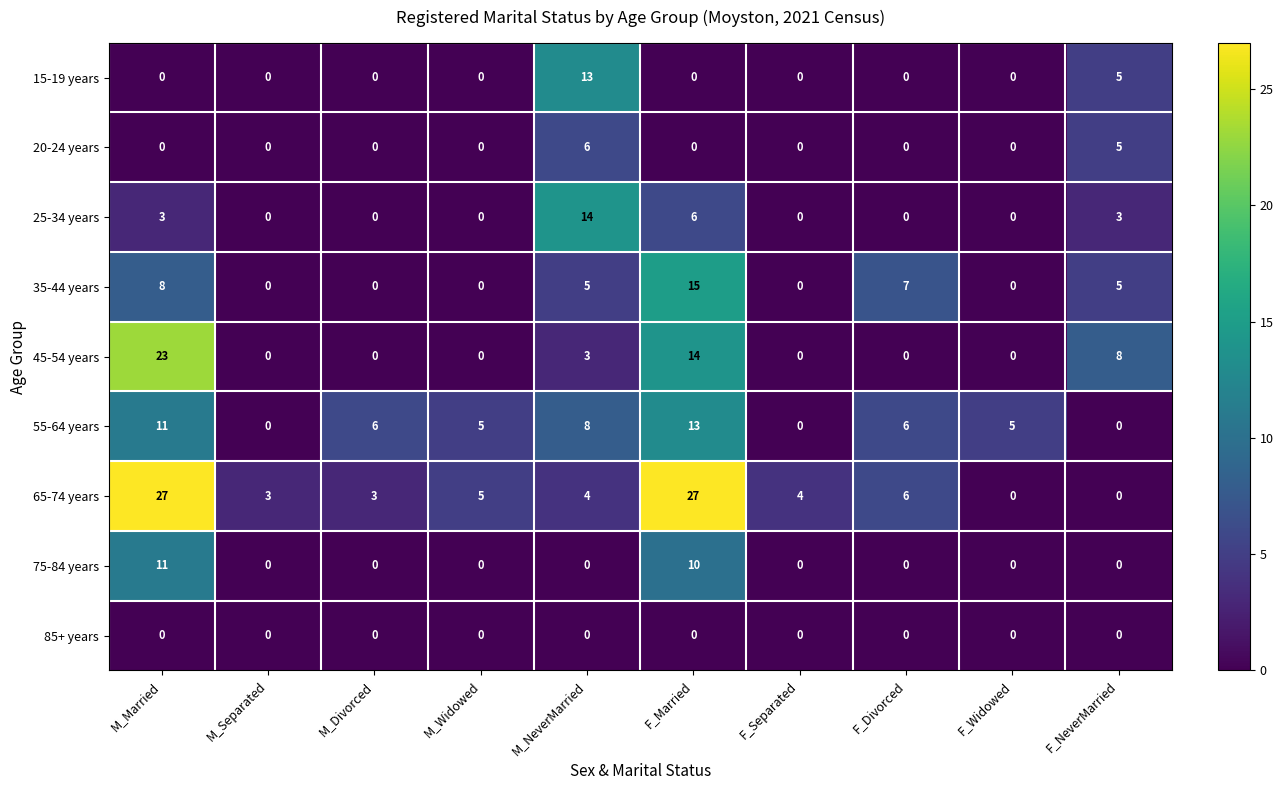

Between M_Separated and F_Separated, which series saw the biggest shift?

65-74 years